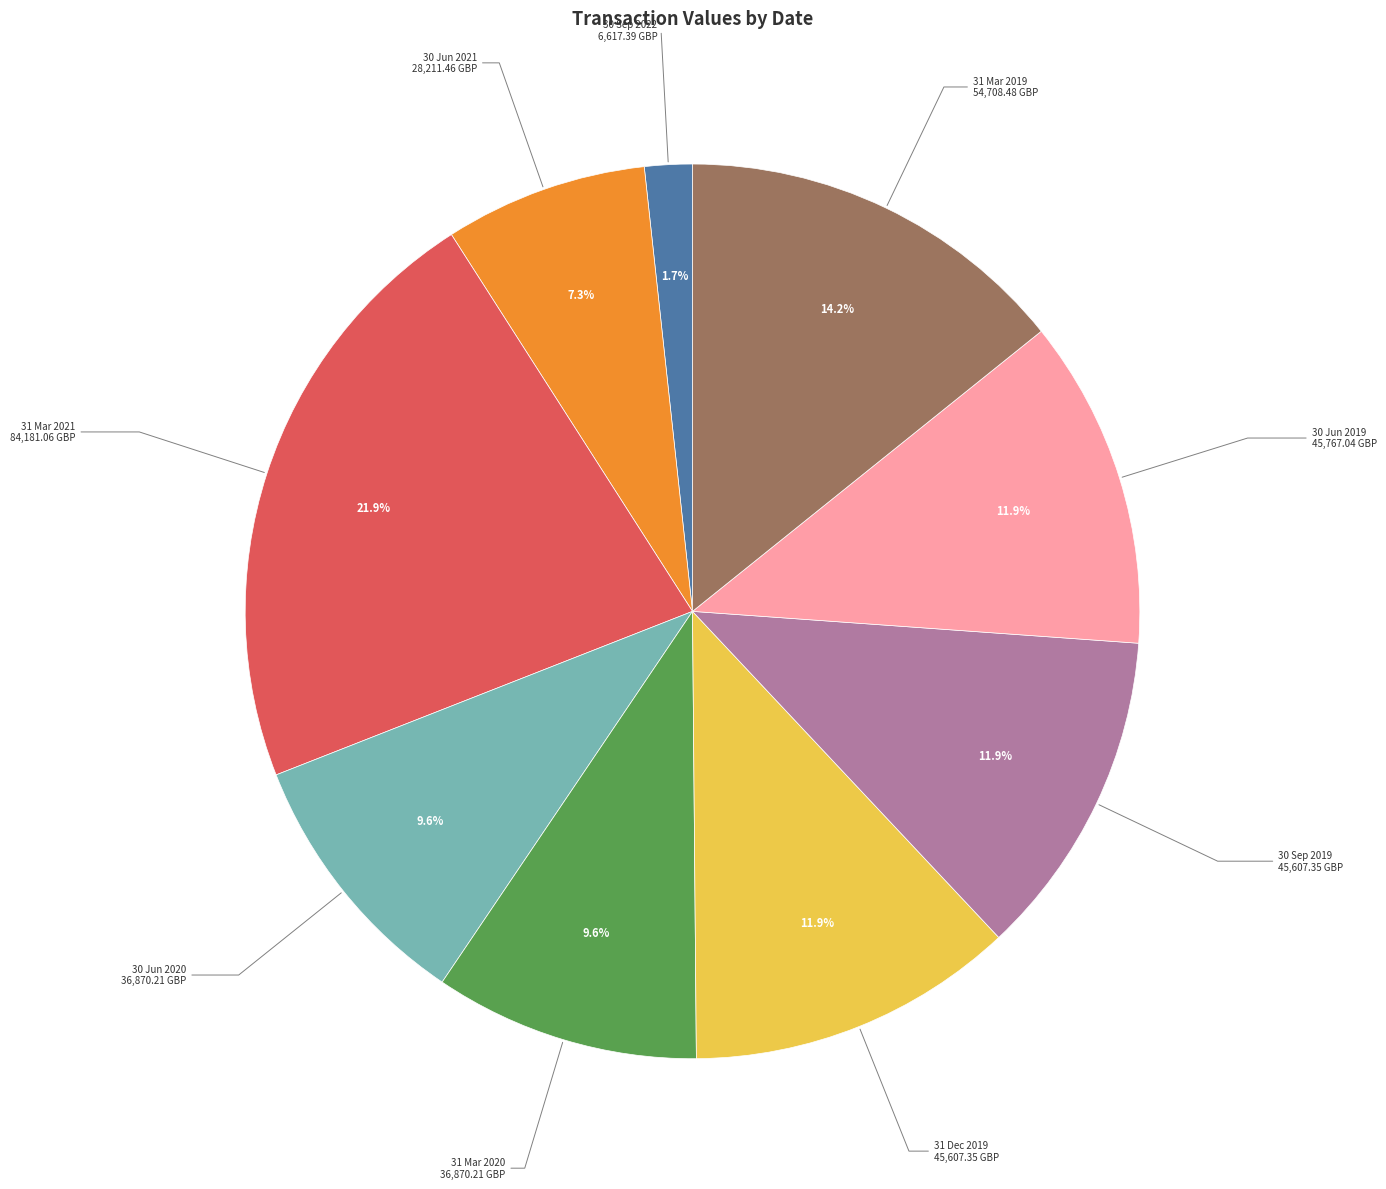

To the nearest percent, what percentage of the pie is 30 Jun 2020?

10%